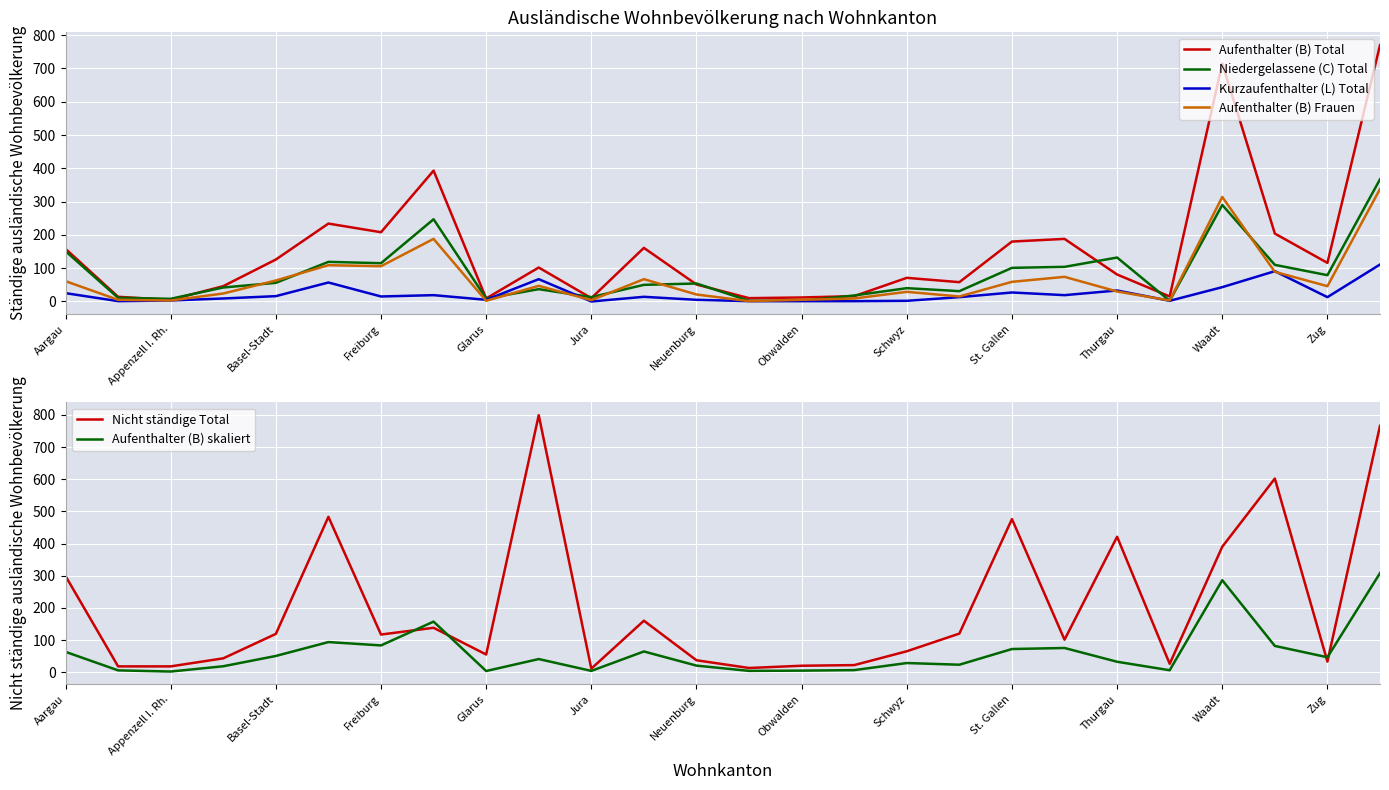

At which category is the sum across all series the highest?

25